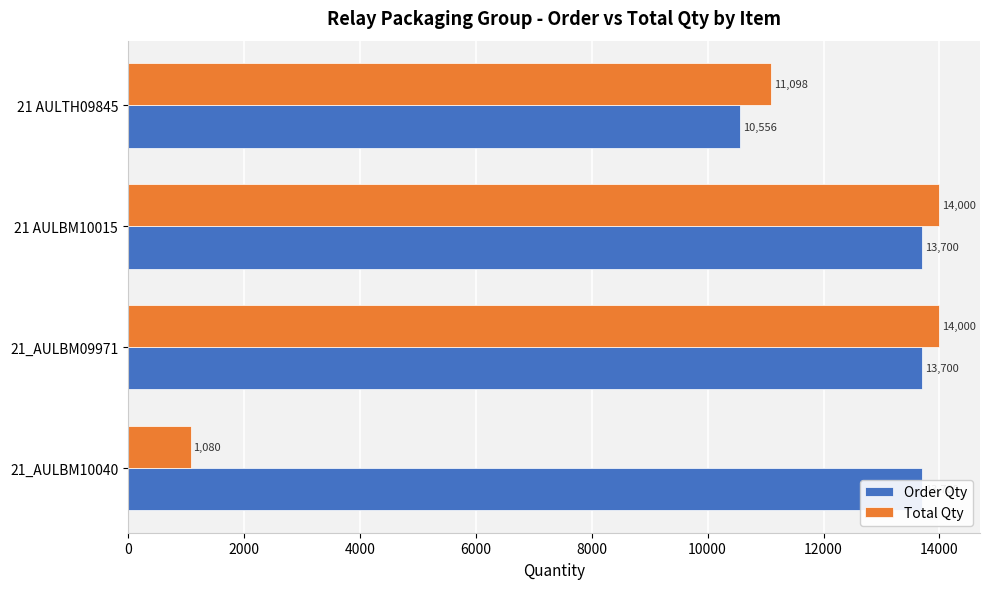

What are all the series names shown in the legend?

Order Qty, Total Qty